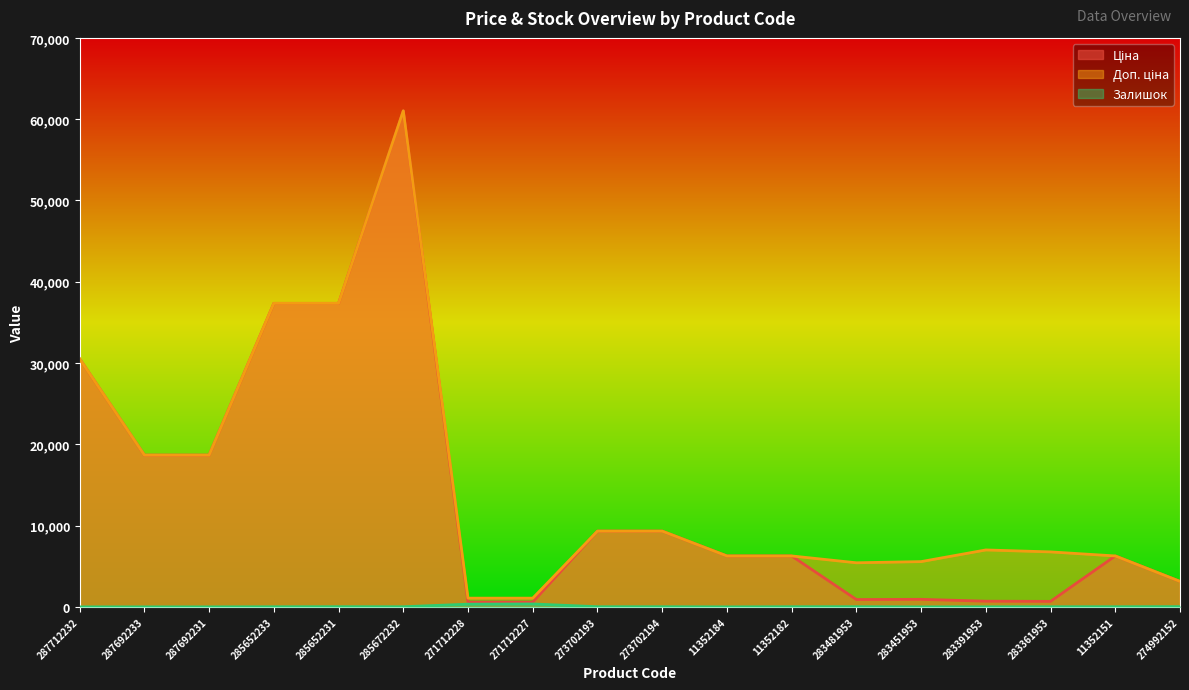

Is it true that Доп. ціна equals 1074.5 at 271712228?

True